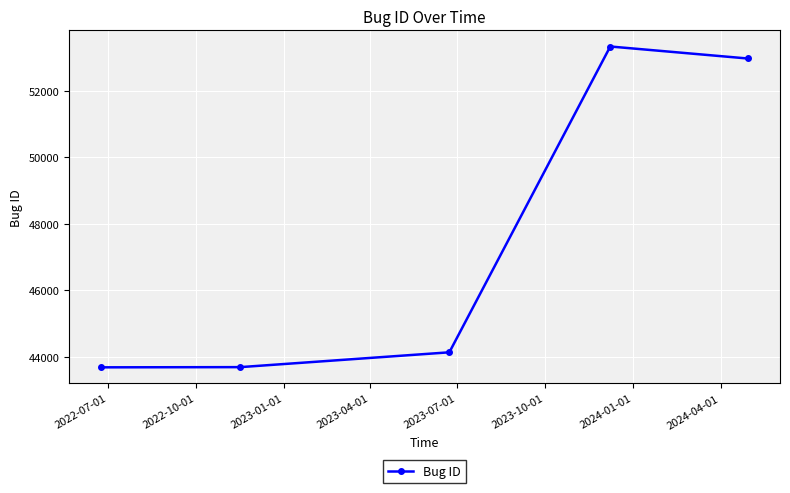

What is the value of the 3rd point from the left?

44137